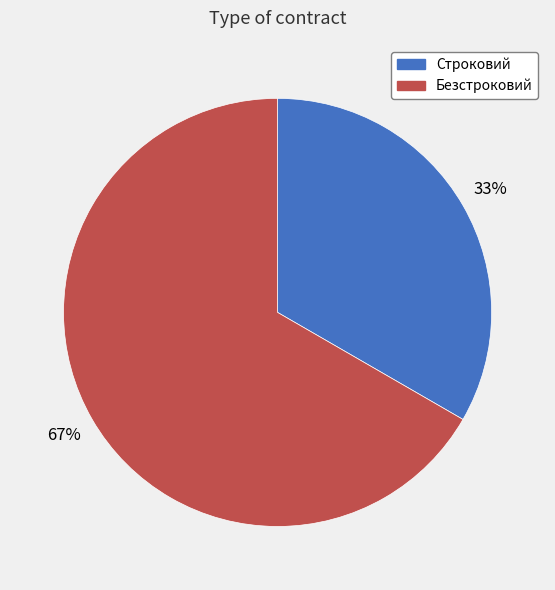

Which category accounts for the majority?

Безстроковий